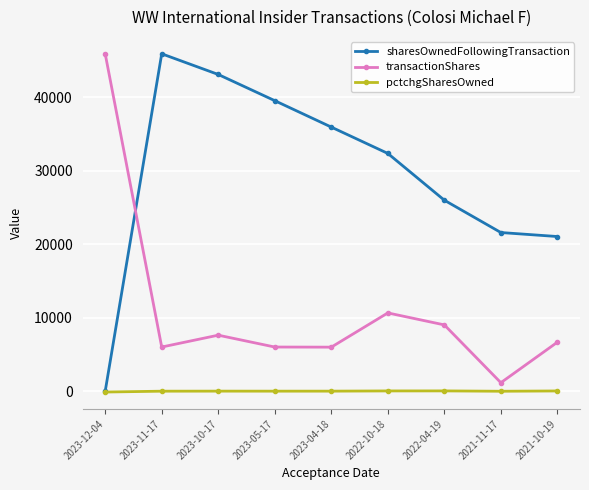

What is the difference between the highest and lowest values at 2023-10-17?

43067